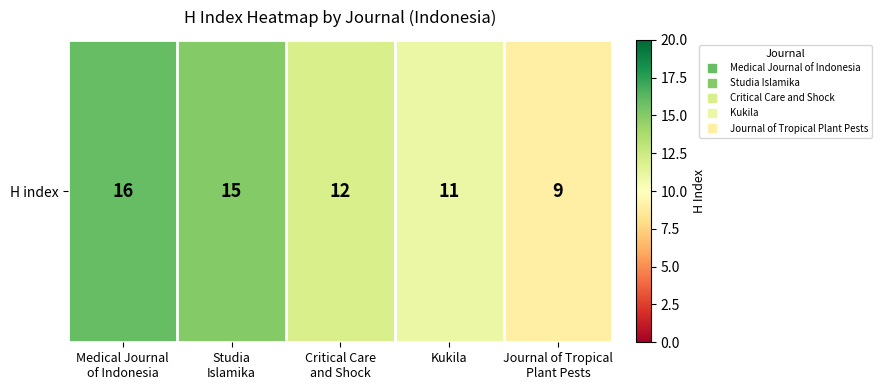

Approximately how many times larger is the value at Critical Care
and Shock compared to Medical Journal
of Indonesia?

0.8